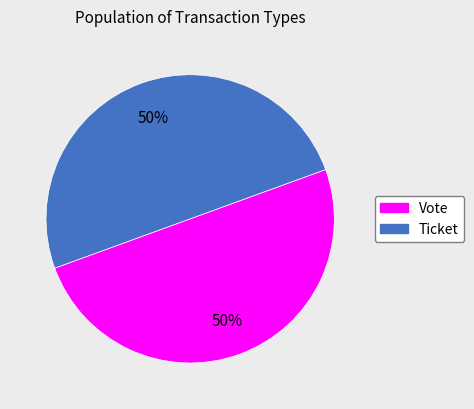

How many slices are in this pie chart?

2